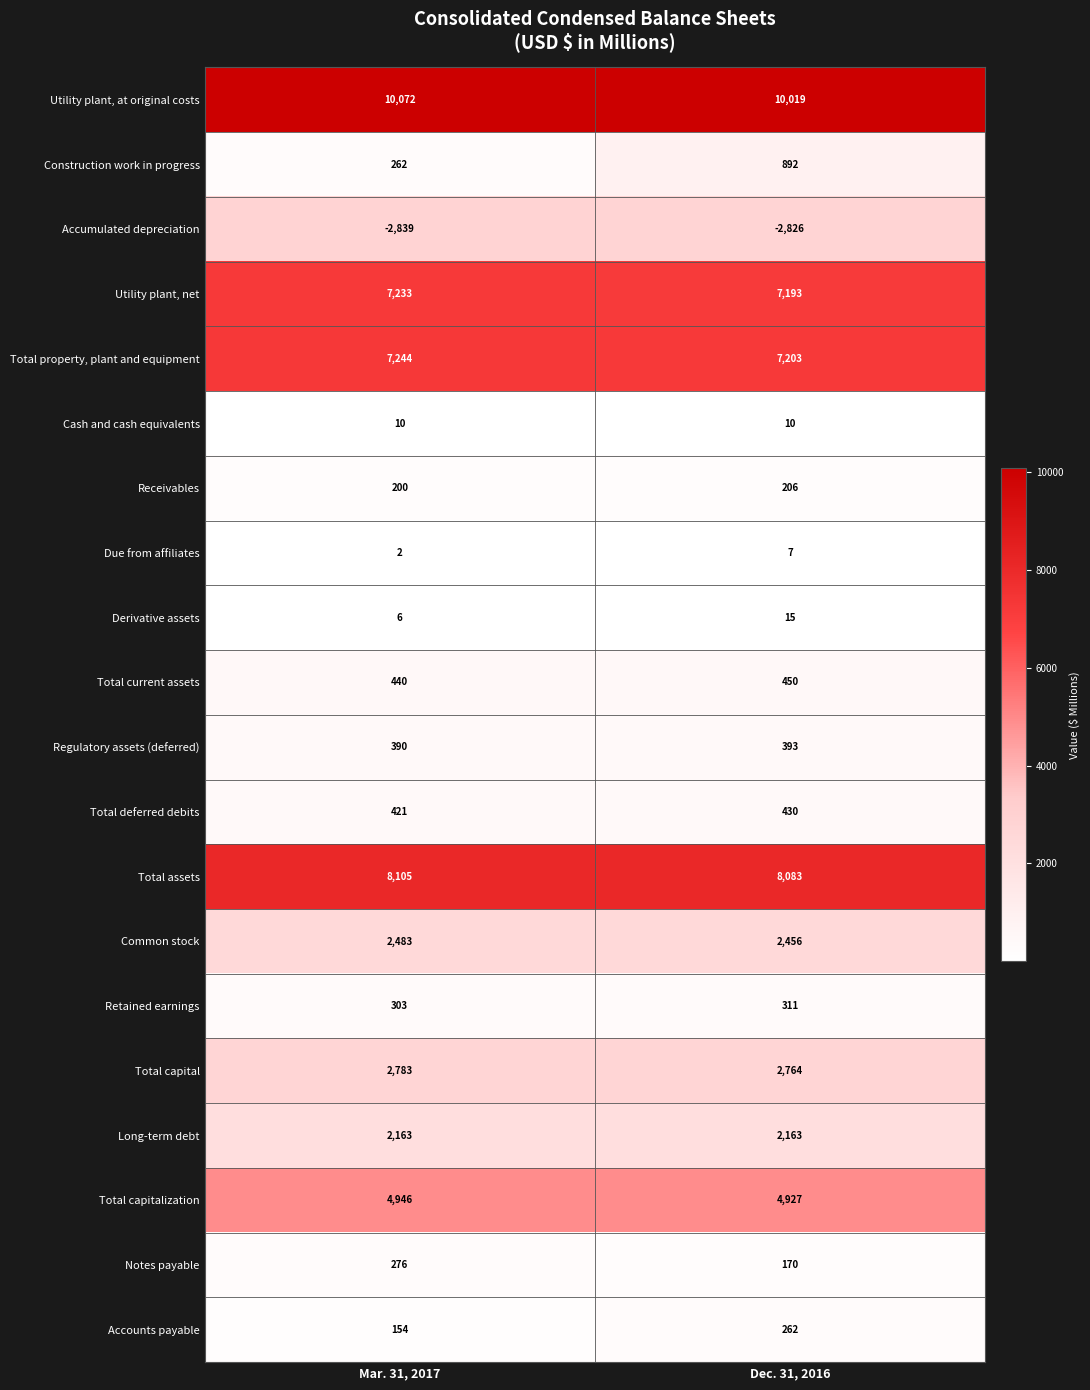

What is the sum of all Utility plant, net values?

14426